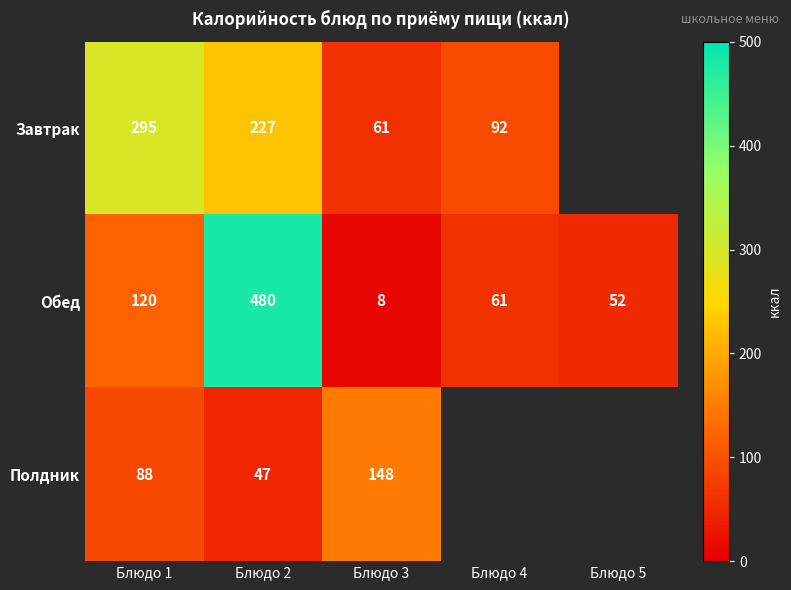

What is the total value across all series at Блюдо 2?

754